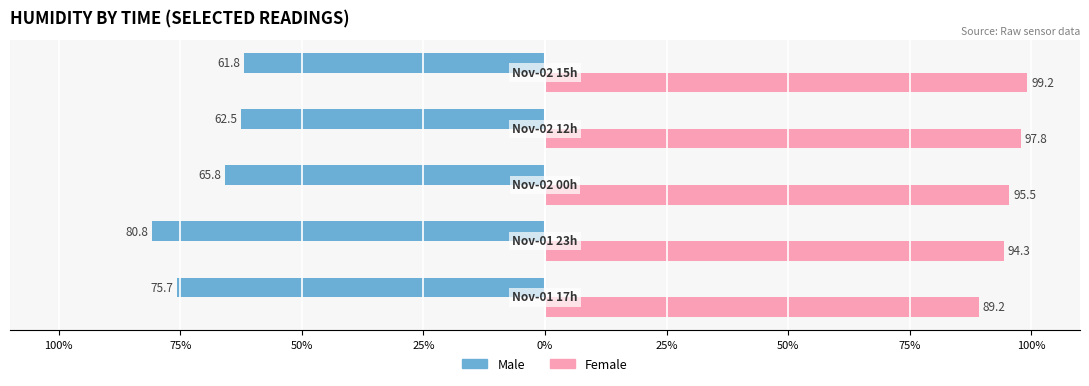

What are all the series names shown in the legend?

Male, Female